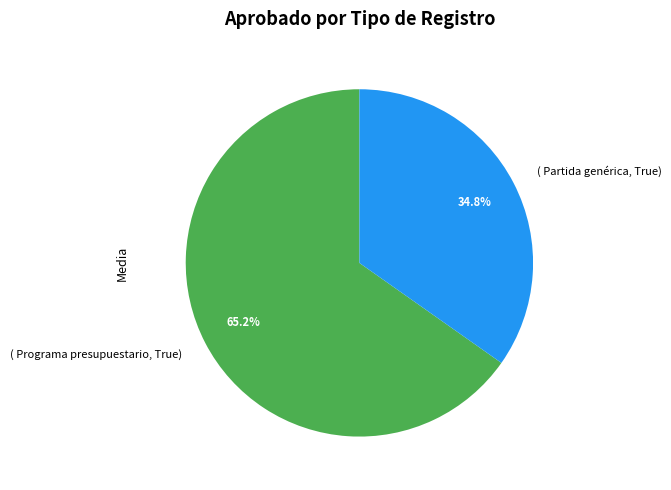

Rank the categories by value from highest to lowest.

( Programa presupuestario, True), ( Partida genérica, True)